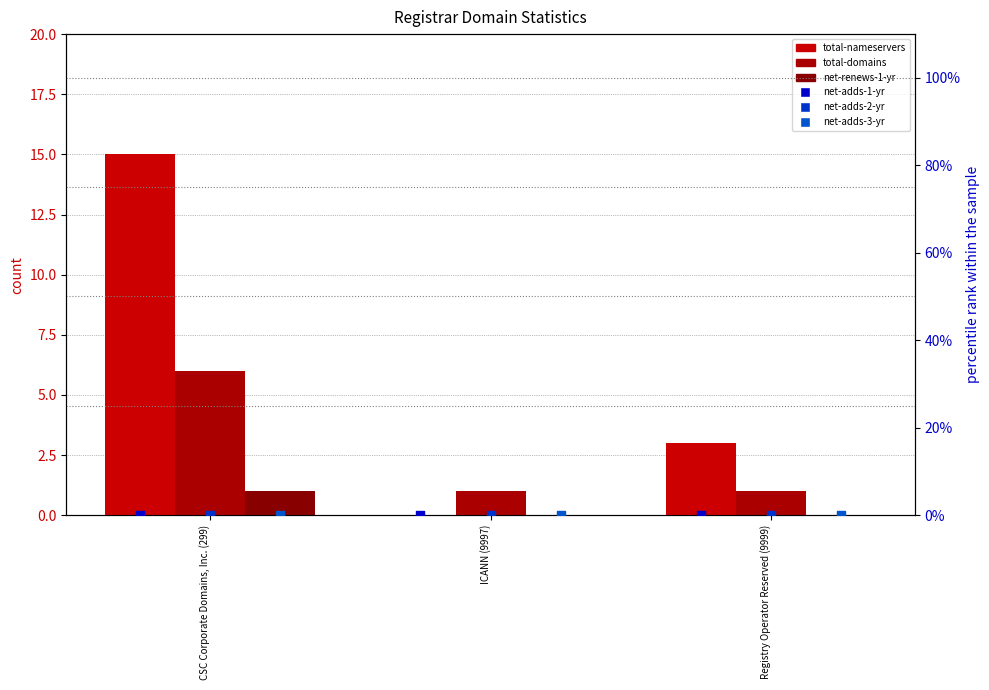

Which series contains the lowest Y value?

total-nameservers